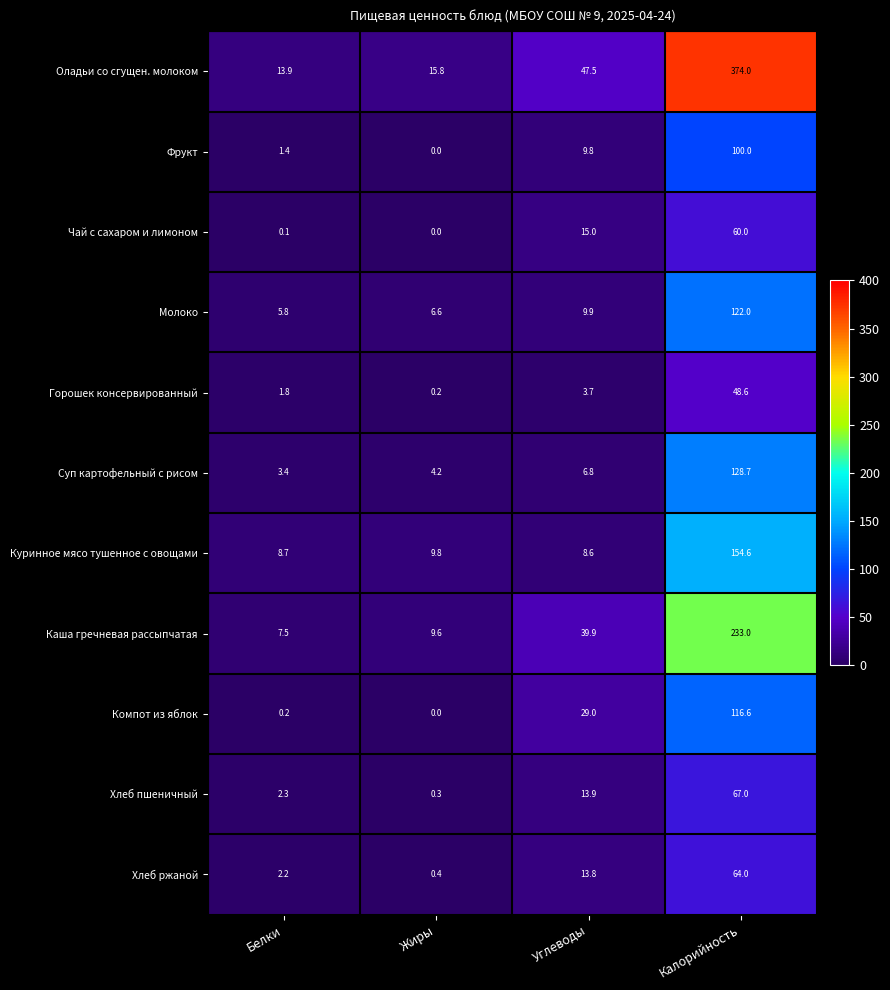

Which series has the widest spread of values?

Оладьи со сгущен. молоком